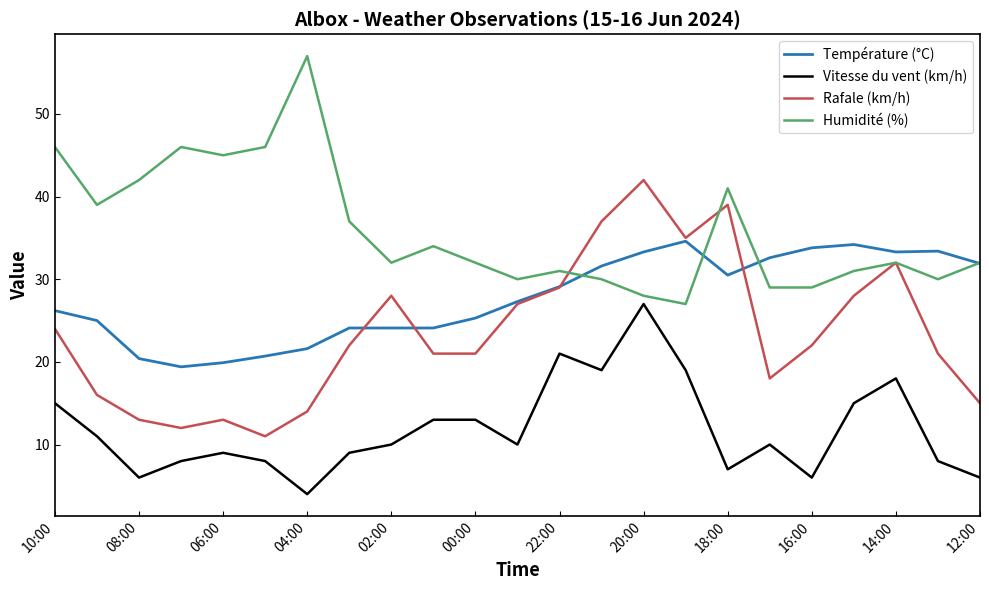

List the series in order of their peak value, highest first.

Humidité (%), Rafale (km/h), Température (°C), Vitesse du vent (km/h)